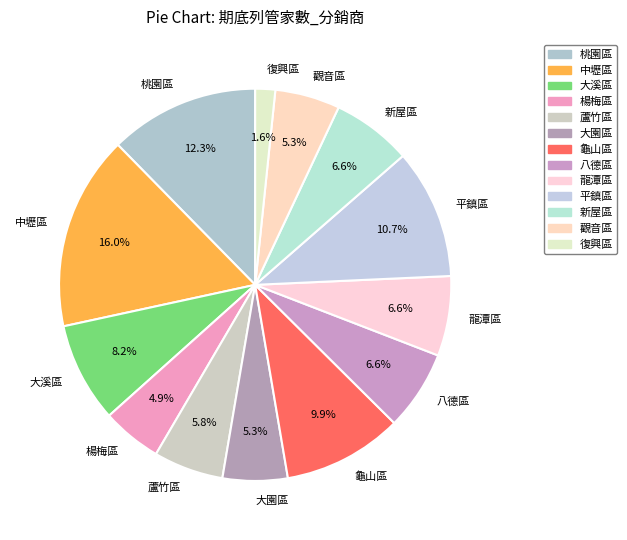

Does 桃園區 represent more than half of the total?

No